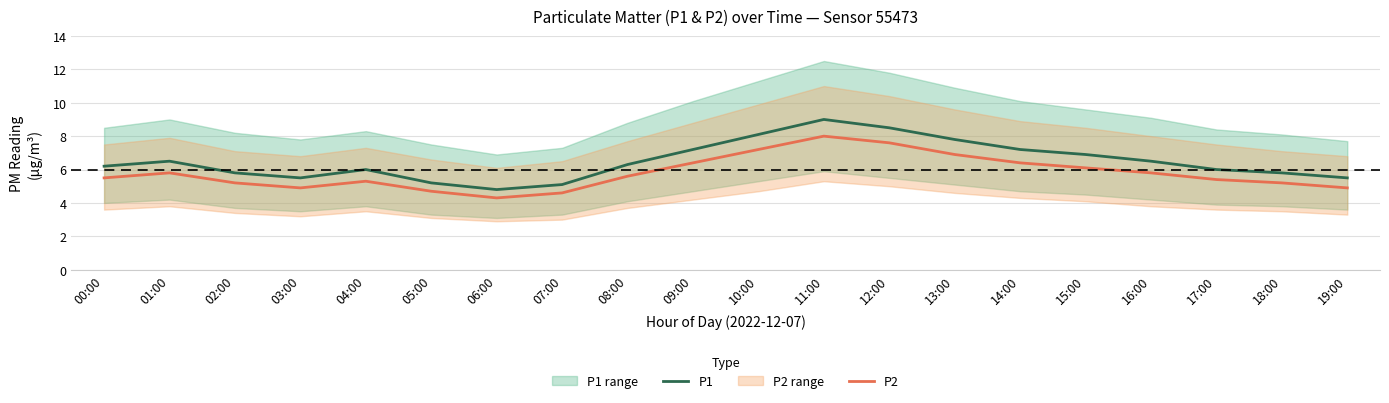

Is it true that P2 equals 5.8 at 01:00?

True